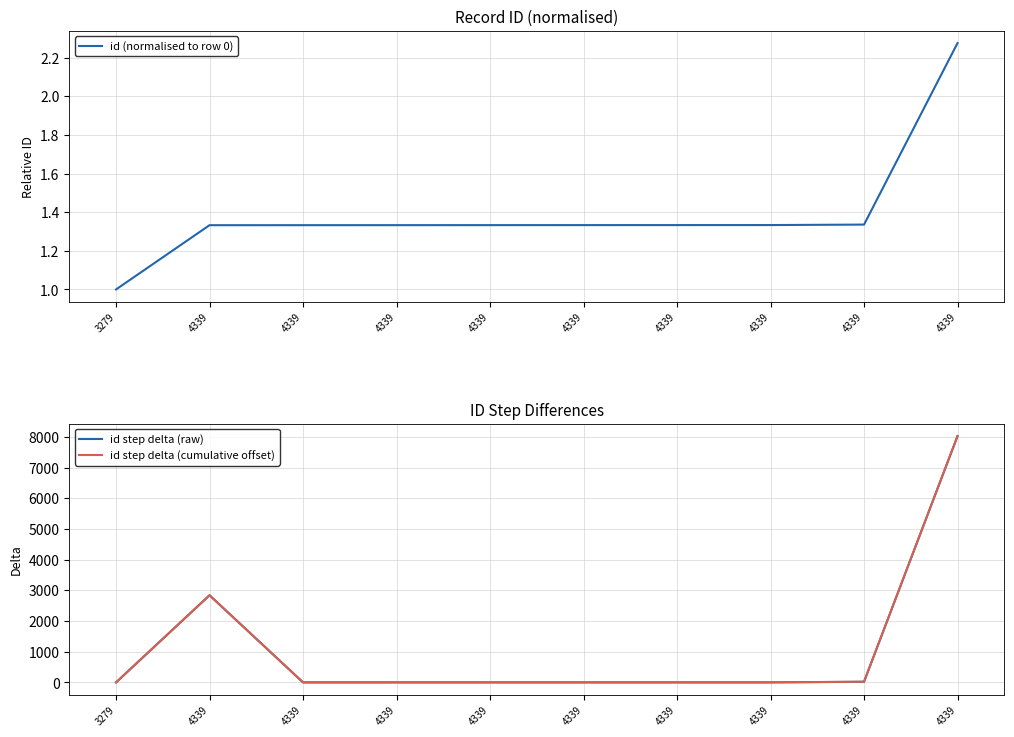

How many categories are shown in the chart?

10